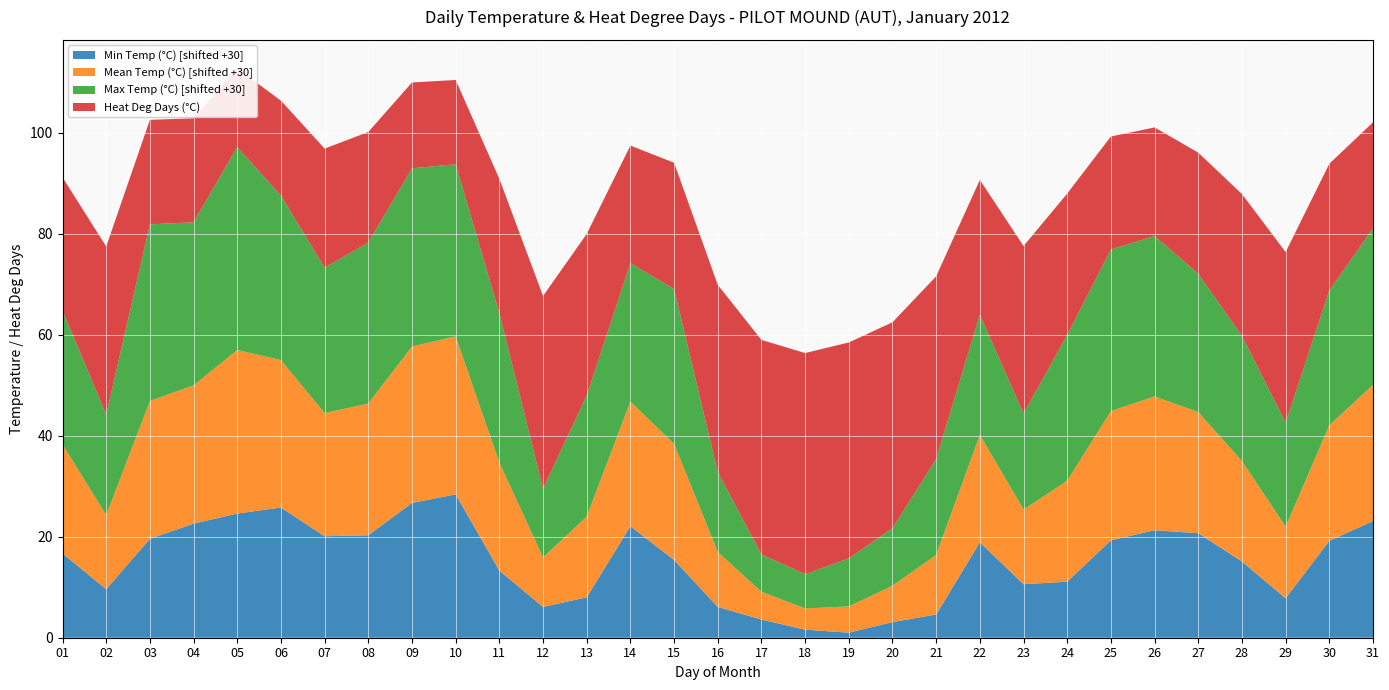

Reading left to right, list all the values displayed in this chart.

Max Temp (°C): -3.5	-10.1	5.0	2.3	10.2	2.6	-1.2	1.9	5.3	4.1	-0.4	-16.4	-6.0	-2.6	0.7	-14.2	-22.6	-23.2	-20.5	-18.6	-11.0	-6.2	-11.0	-1.1	2.0	1.8	-2.6	-5.2	-9.4	-3.3	1.0
Min Temp (°C): -13.3	-20.4	-10.4	-7.4	-5.4	-4.2	-9.9	-9.7	-3.3	-1.6	-16.7	-23.9	-22.0	-7.9	-14.6	-23.9	-26.4	-28.4	-29.0	-26.9	-25.4	-11.1	-19.4	-18.9	-10.7	-8.7	-9.3	-14.9	-22.2	-10.8	-6.9
Mean Temp (°C): -8.4	-15.3	-2.7	-2.6	2.4	-0.8	-5.6	-3.9	1.0	1.3	-8.6	-20.2	-14.0	-5.3	-7.0	-19.1	-24.5	-25.8	-24.8	-22.8	-18.2	-8.7	-15.2	-10.0	-4.4	-3.5	-6.0	-10.1	-15.8	-7.1	-3.0
Heat Deg Days (°C): 26.4	33.3	20.7	20.6	15.6	18.8	23.6	21.9	17.0	16.7	26.6	38.2	32.0	23.3	25.0	37.1	42.5	43.8	42.8	40.8	36.2	26.7	33.2	28.0	22.4	21.5	24.0	28.1	33.8	25.1	21.0